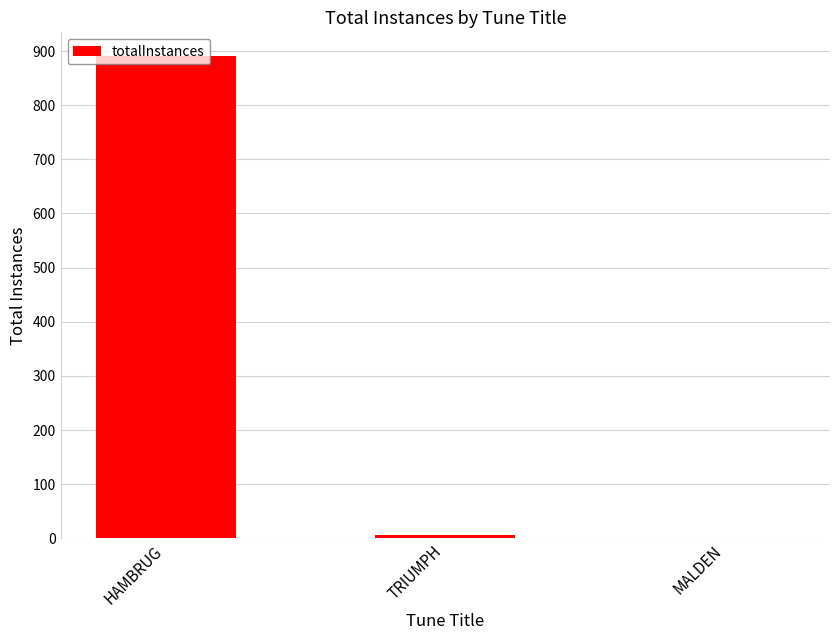

Which has a higher value, TRIUMPH or HAMBRUG?

HAMBRUG